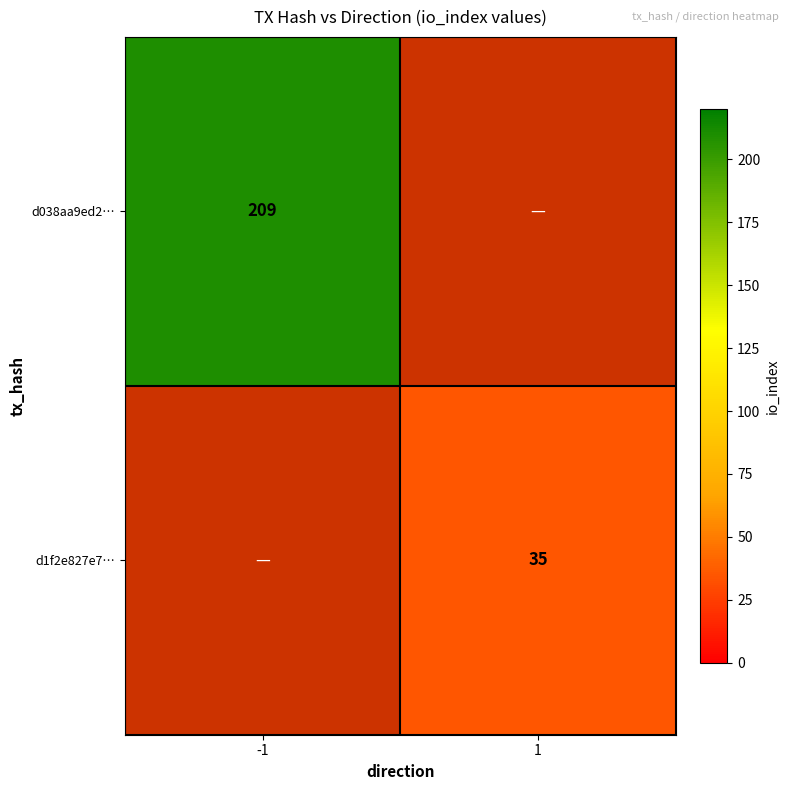

Is it true that d038aa9ed2… equals 209 at -1?

True